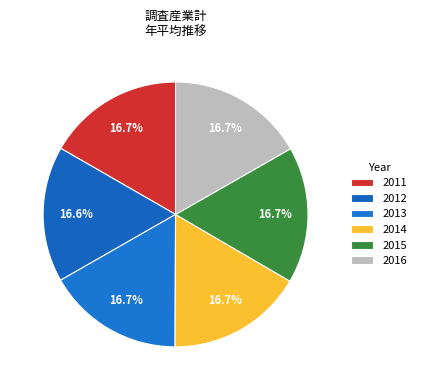

How many segments does this pie chart have?

6